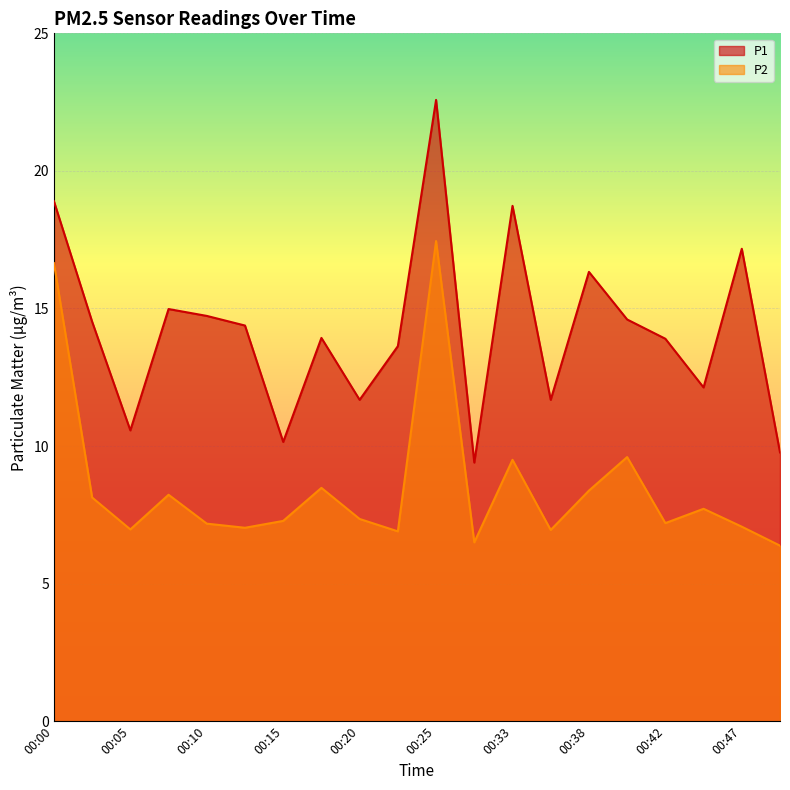

True or false: P1 and P2 cross at least once.

False